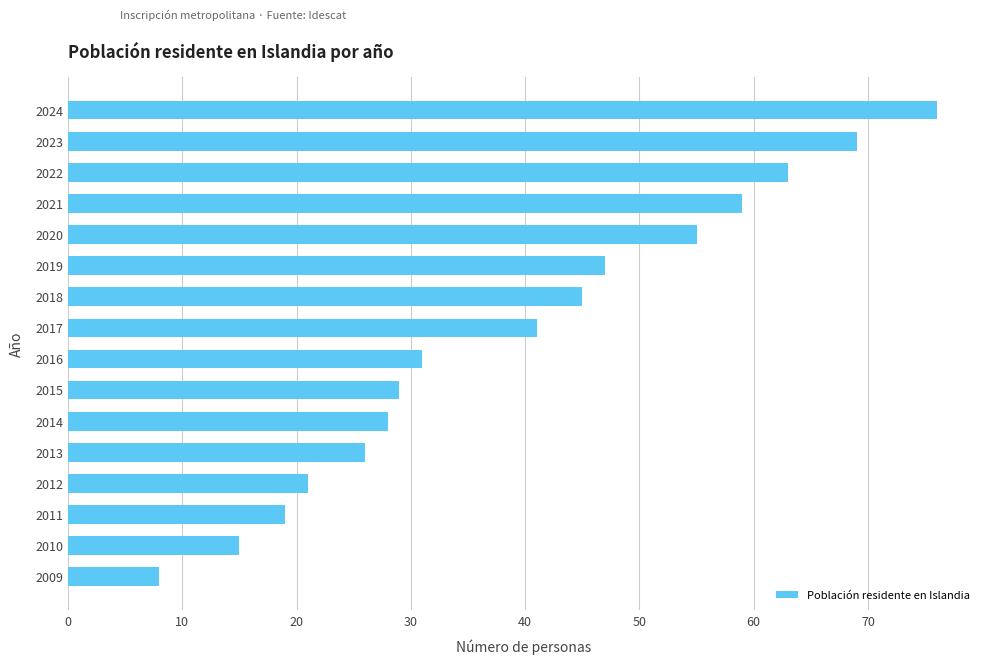

What is the greatest value displayed?

76